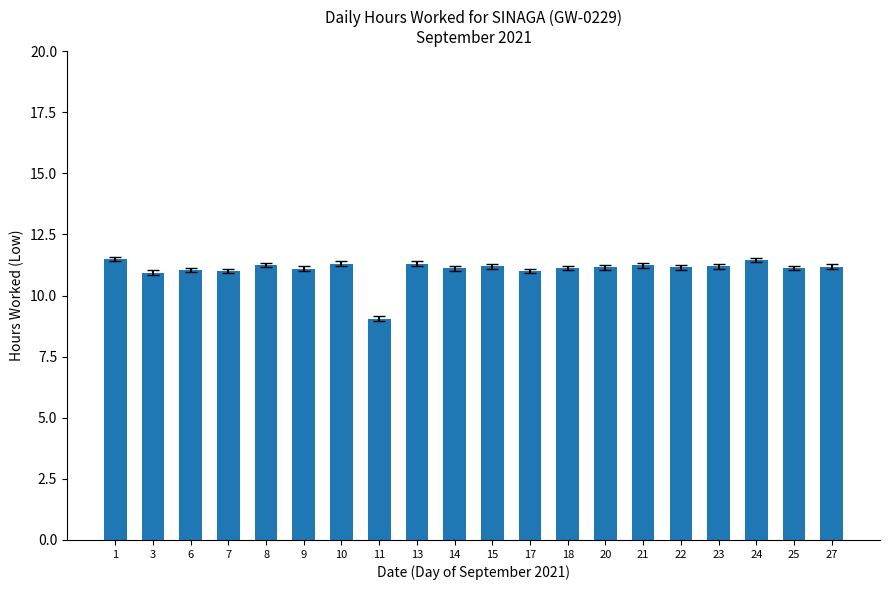

What is the difference between the maximum and minimum values?

2.4